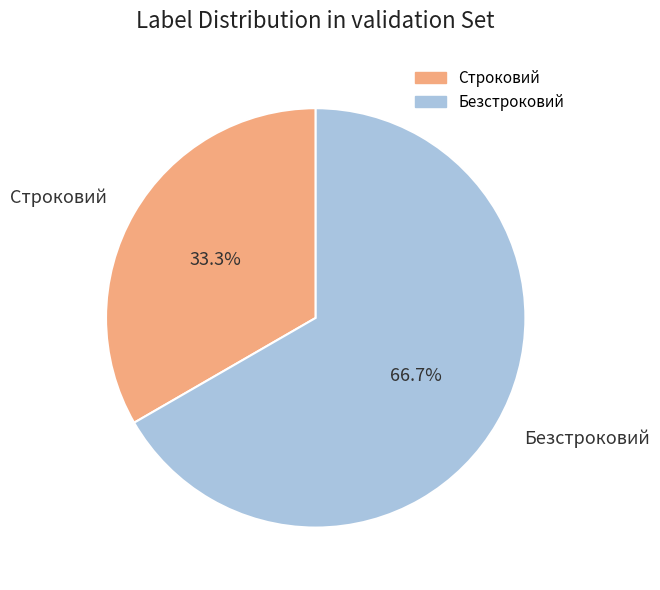

What is the largest slice in the pie chart?

Безстроковий